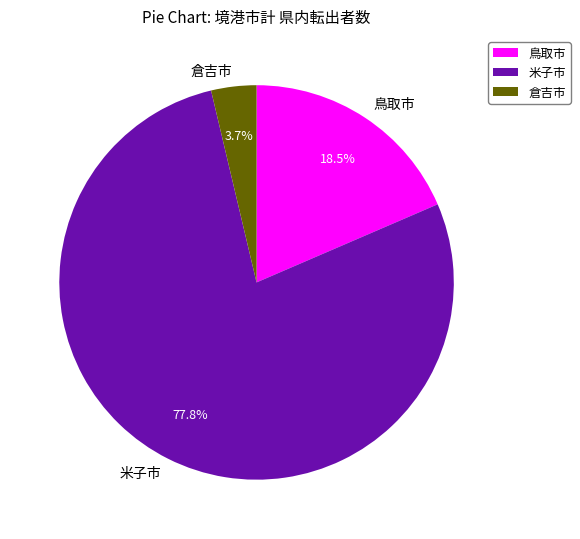

Does 鳥取市 account for over 50% of the chart?

No